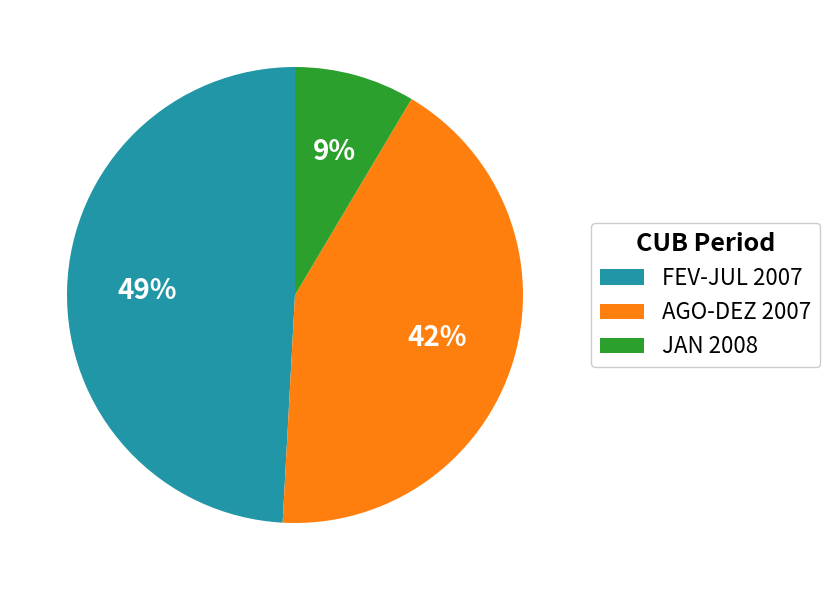

Between JAN 2008 and FEV-JUL 2007, which is larger?

FEV-JUL 2007